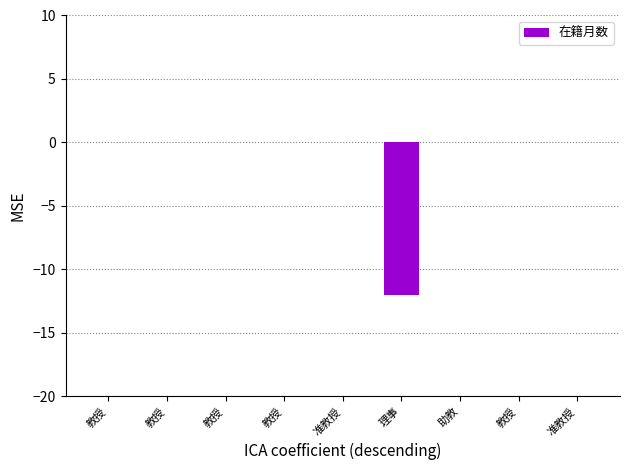

Which has a higher value, 教授 or 教授?

教授